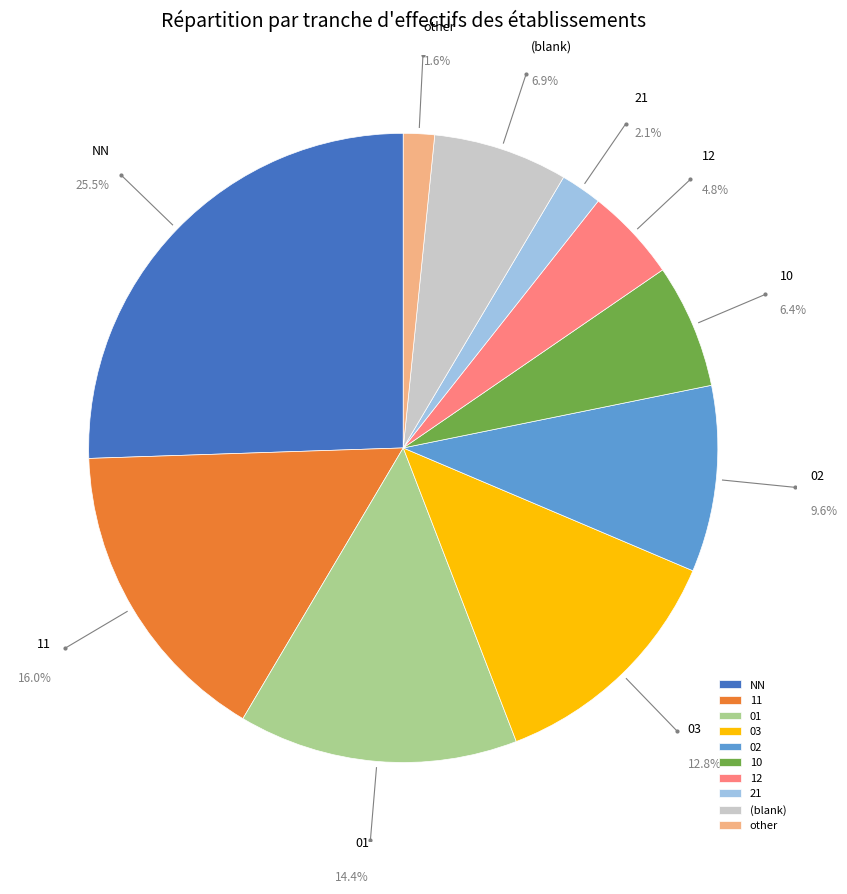

Combined, do other and NN account for over 50%?

No